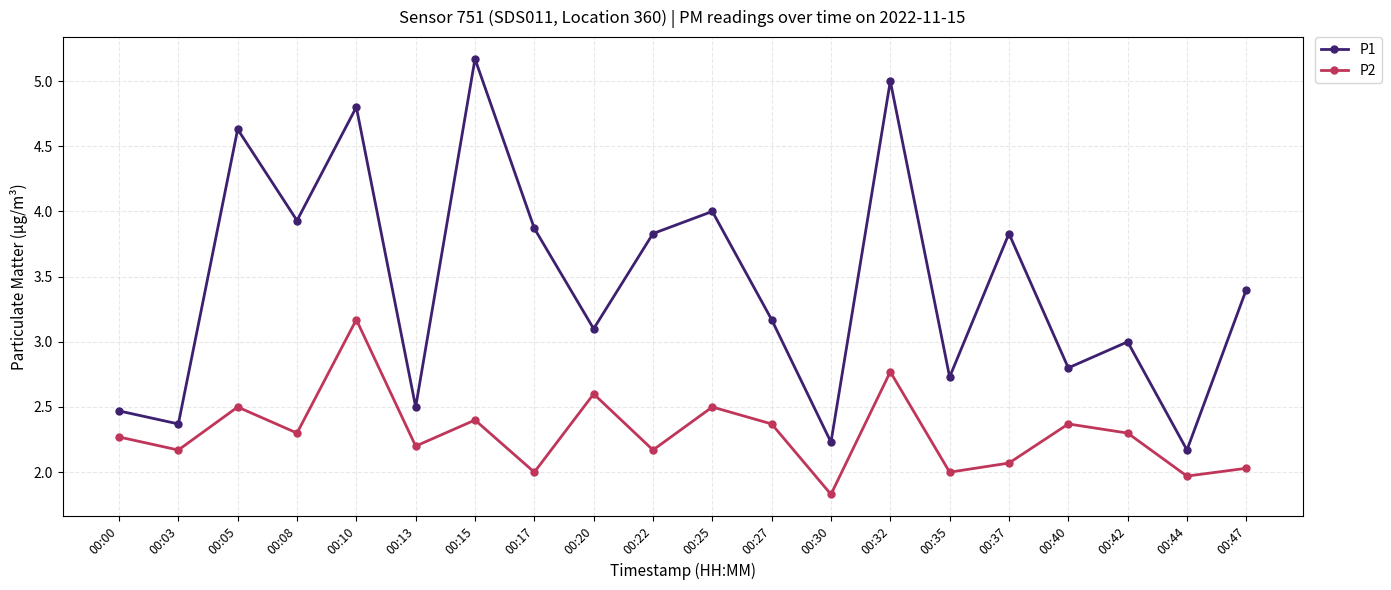

How many lines are shown in the chart?

2